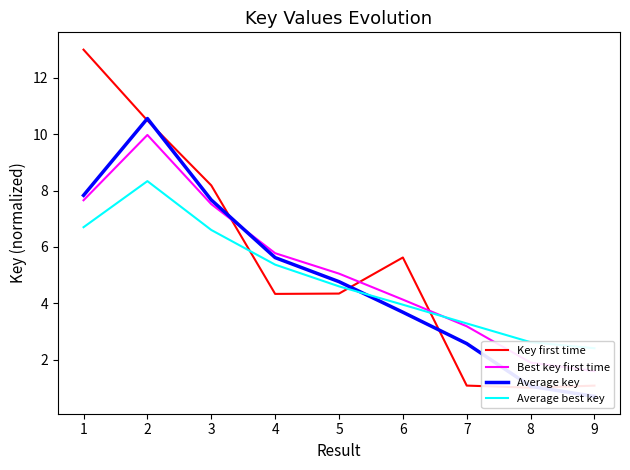

What are all the series names shown in the legend?

Key first time, Best key first time, Average key, Average best key